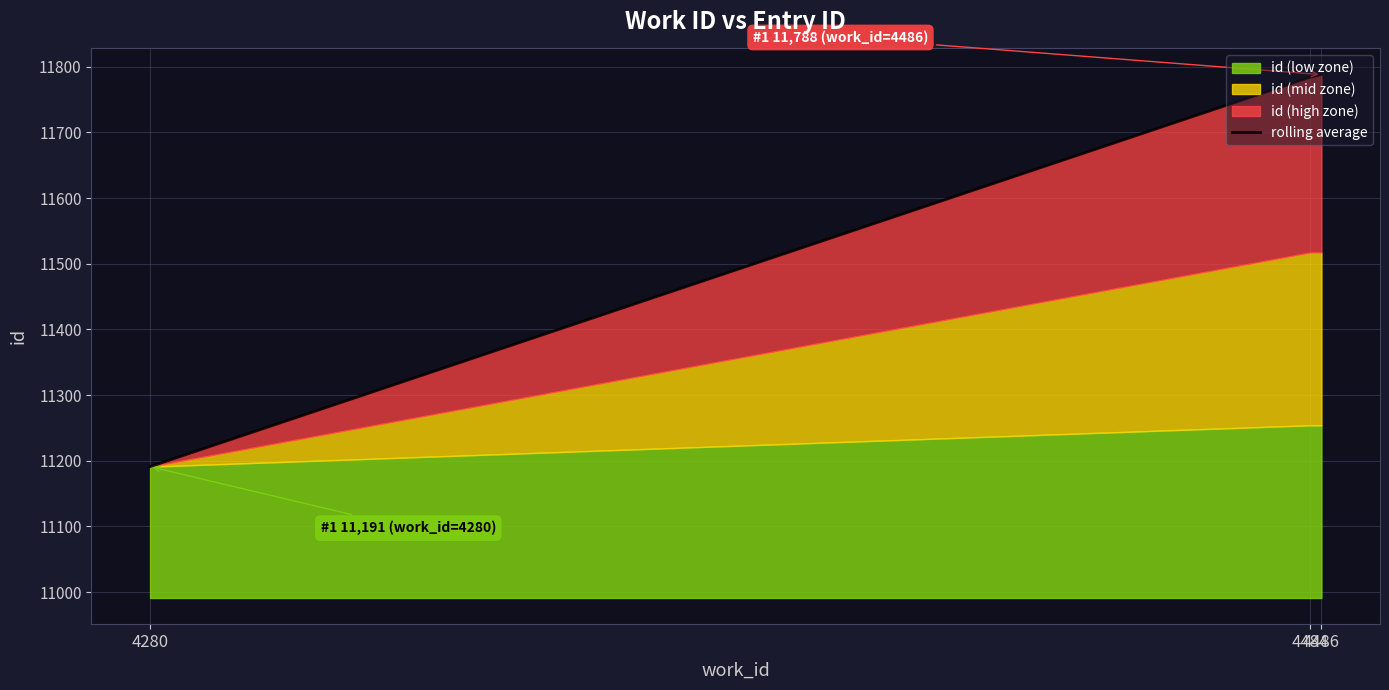

The value at 4280 is 11191. True or false?

True